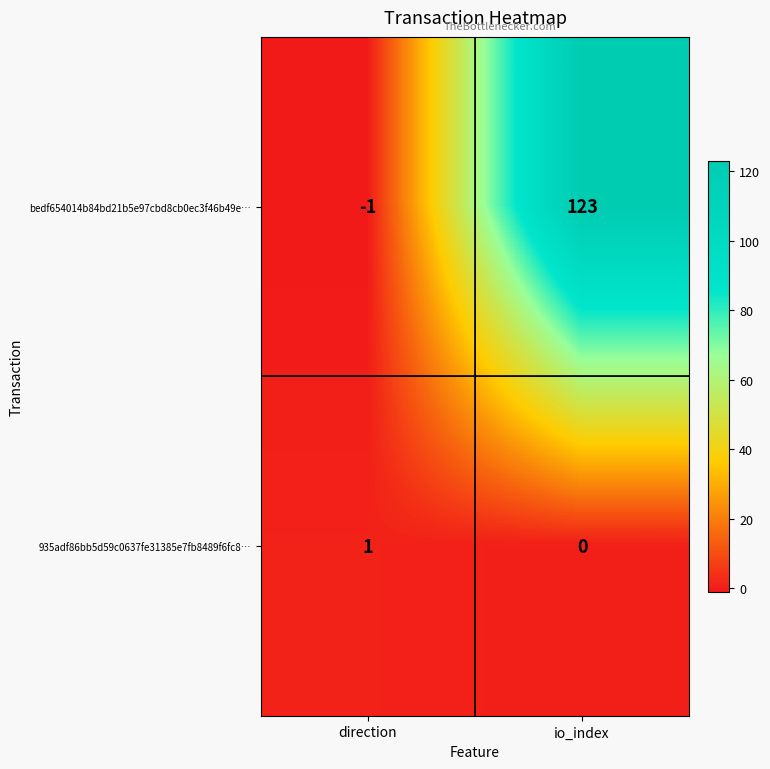

Rank the categories by bedf654014b84bd21b5e97cbd8cb0ec3f46b49e… value from highest to lowest.

io_index, direction